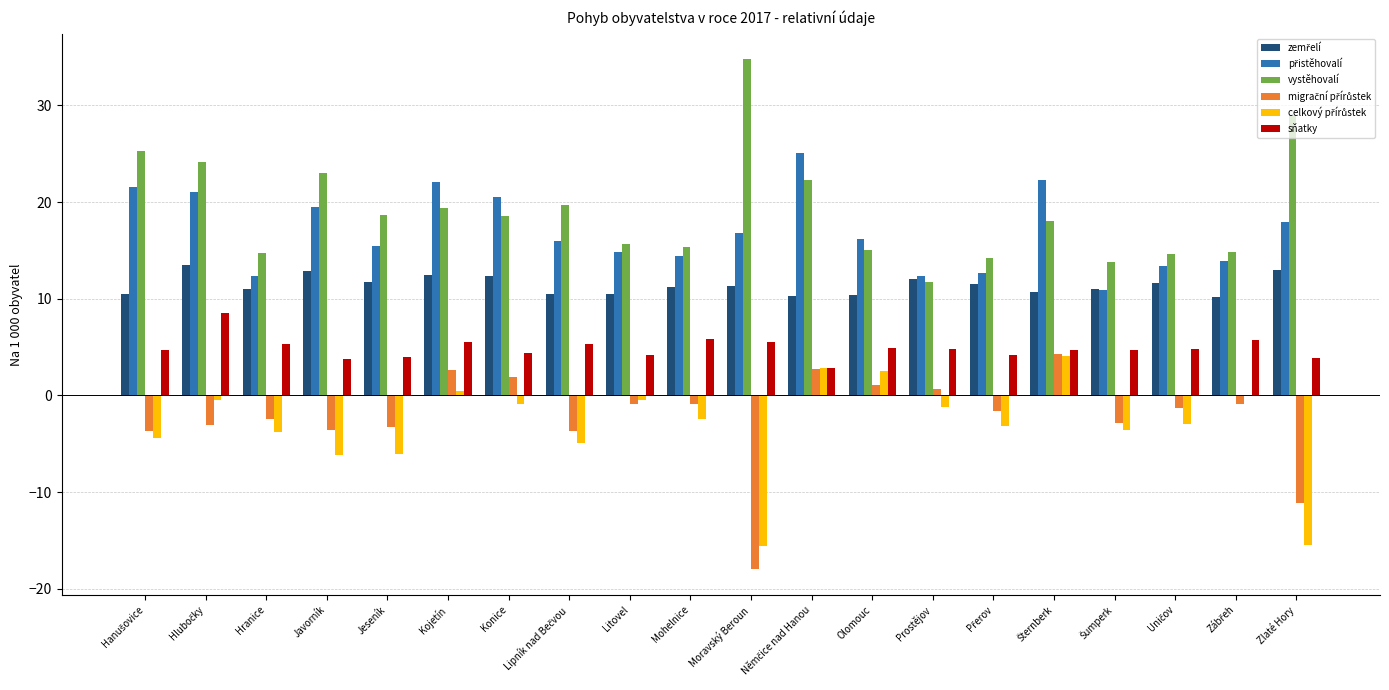

At which label does přistěhovalí reach its minimum?

Šumperk